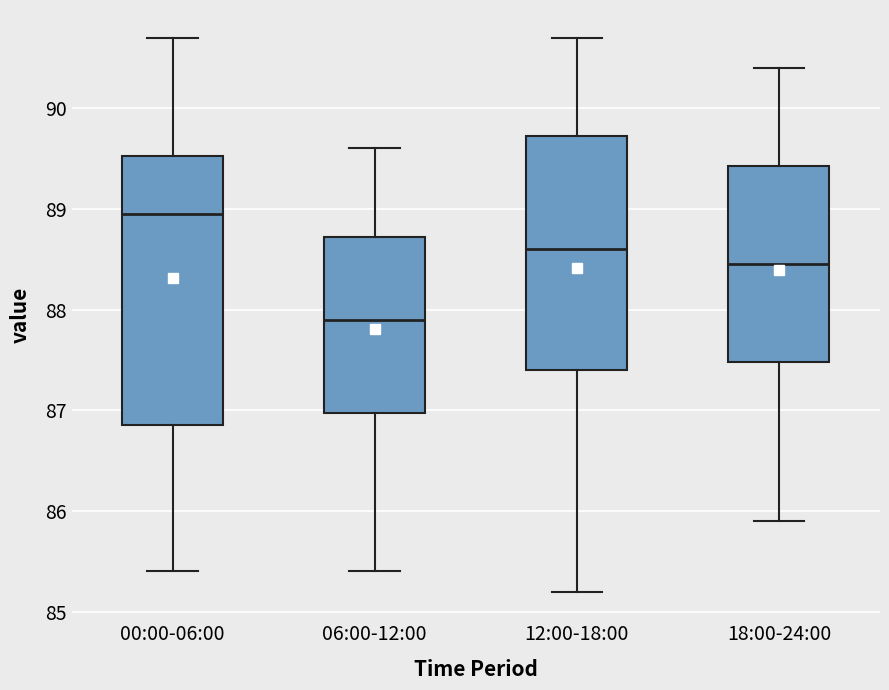

Which box's median line is the highest?

00:00-06:00